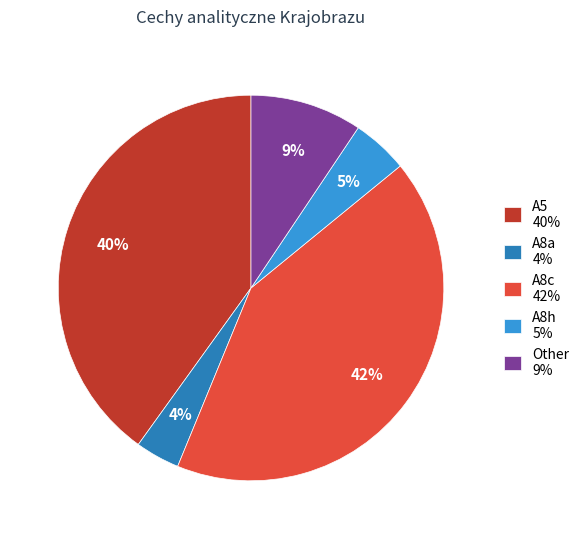

Is it true that A8a 4% is 4% of the pie?

True